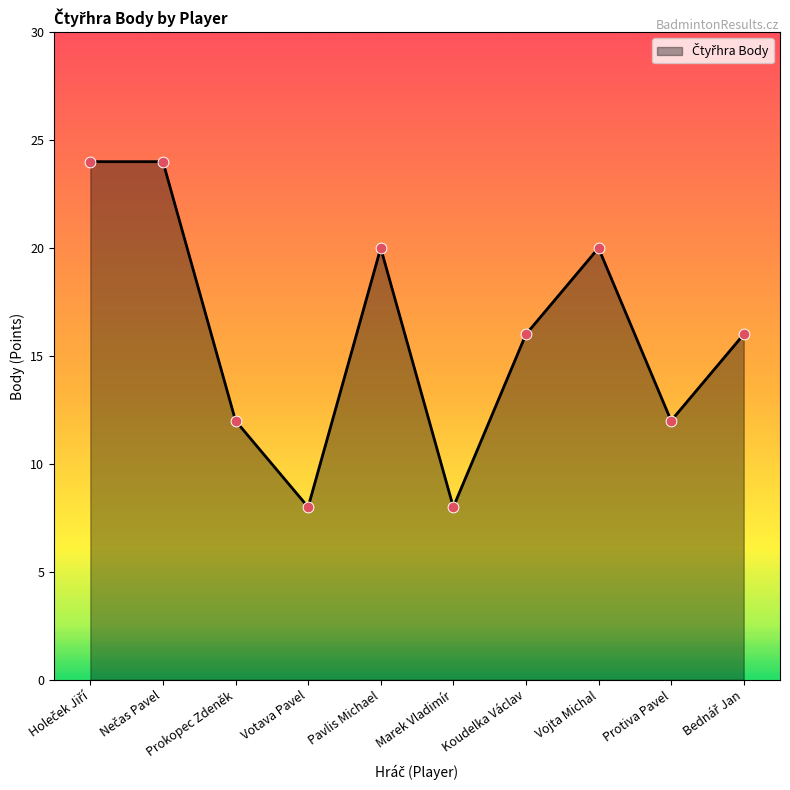

What is the ratio of the value at Koudelka Václav to the value at Pavlis Michael?

0.8